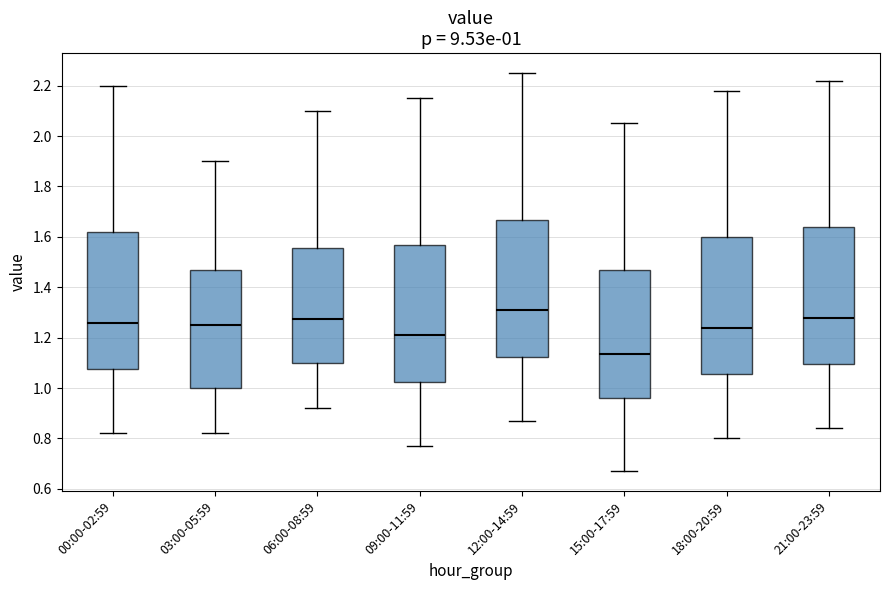

Which box has the highest median line?

12:00-14:59